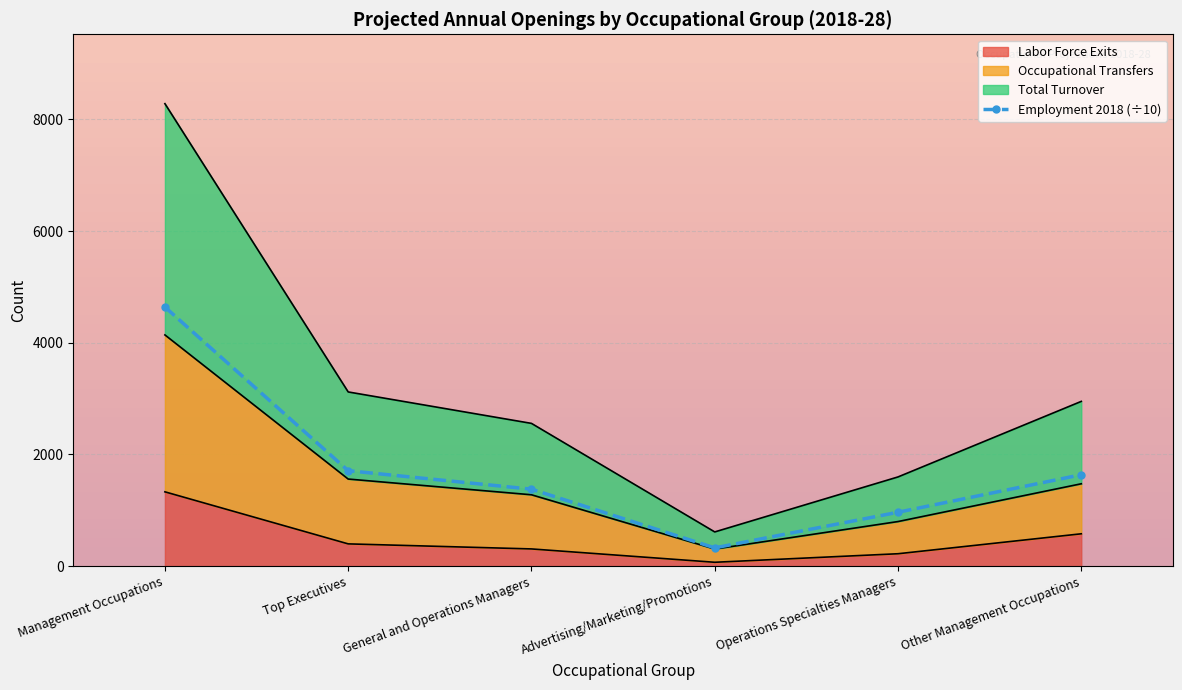

What is the change in value from Management Occupations to General and Operations Managers?

-3262.2